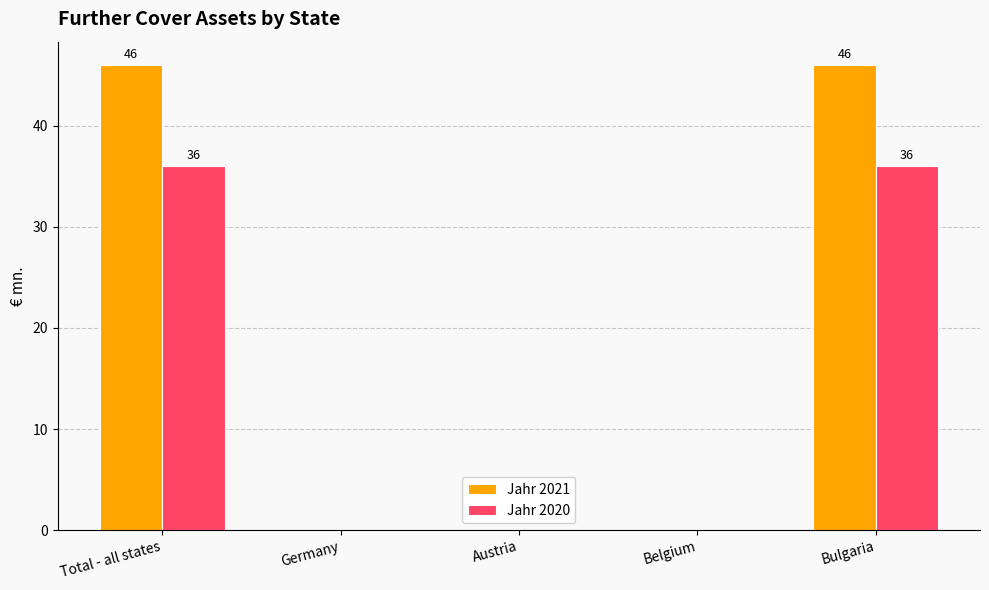

Count the Jahr 2020 values in the range 0 to 36.

5